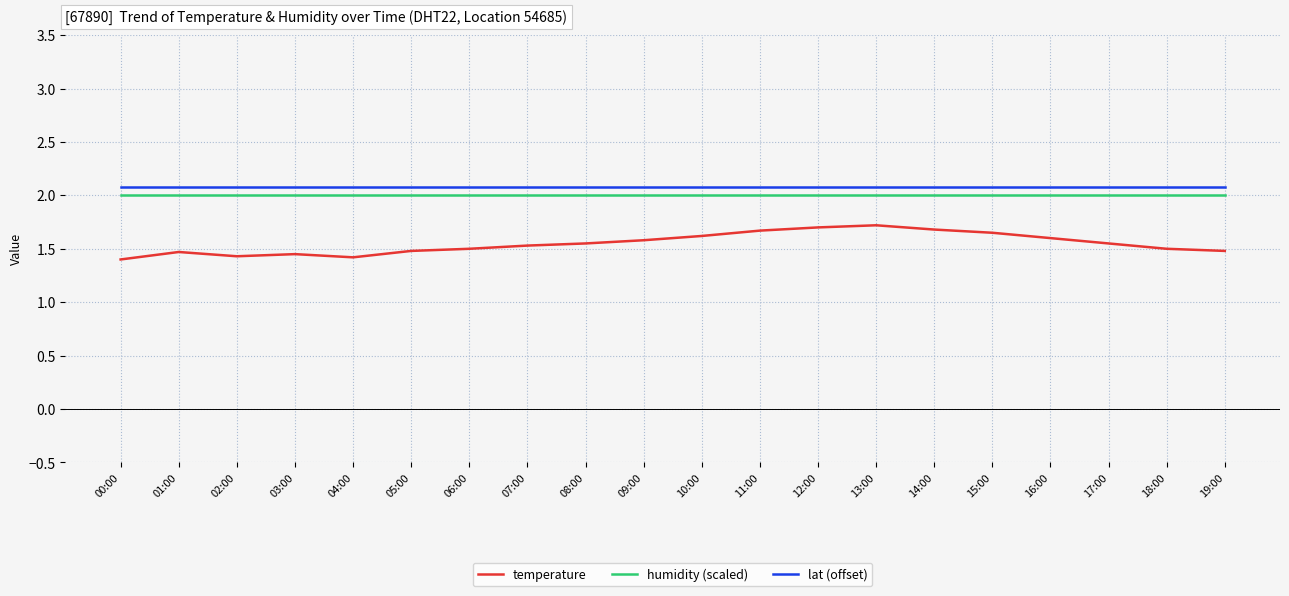

Which series has the largest total across all categories?

lat (offset)